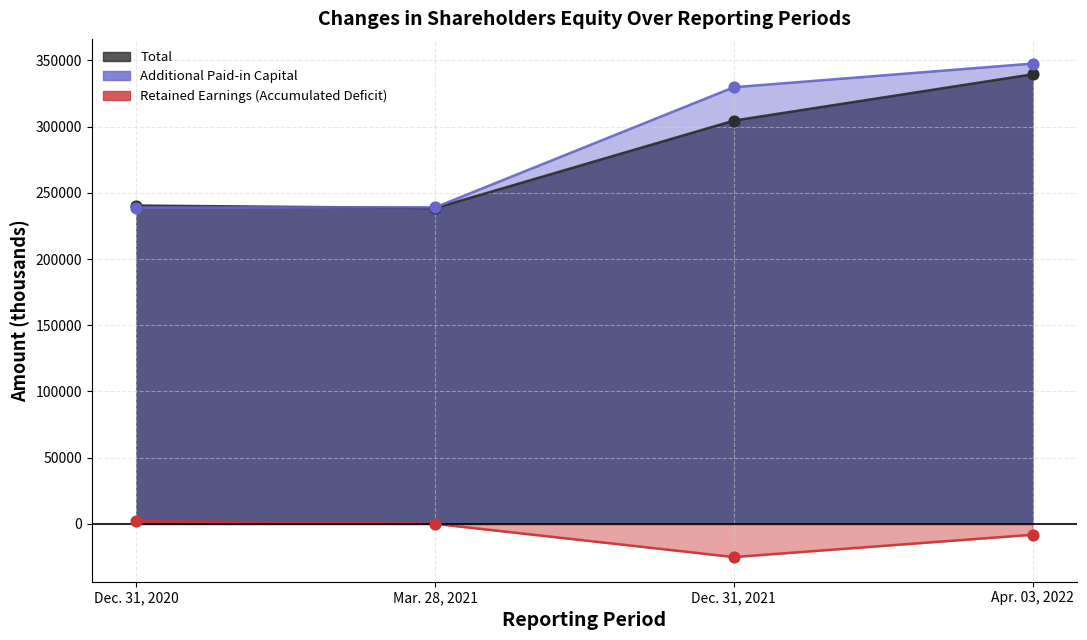

What is the total value across all series at Dec. 31, 2020?

481429